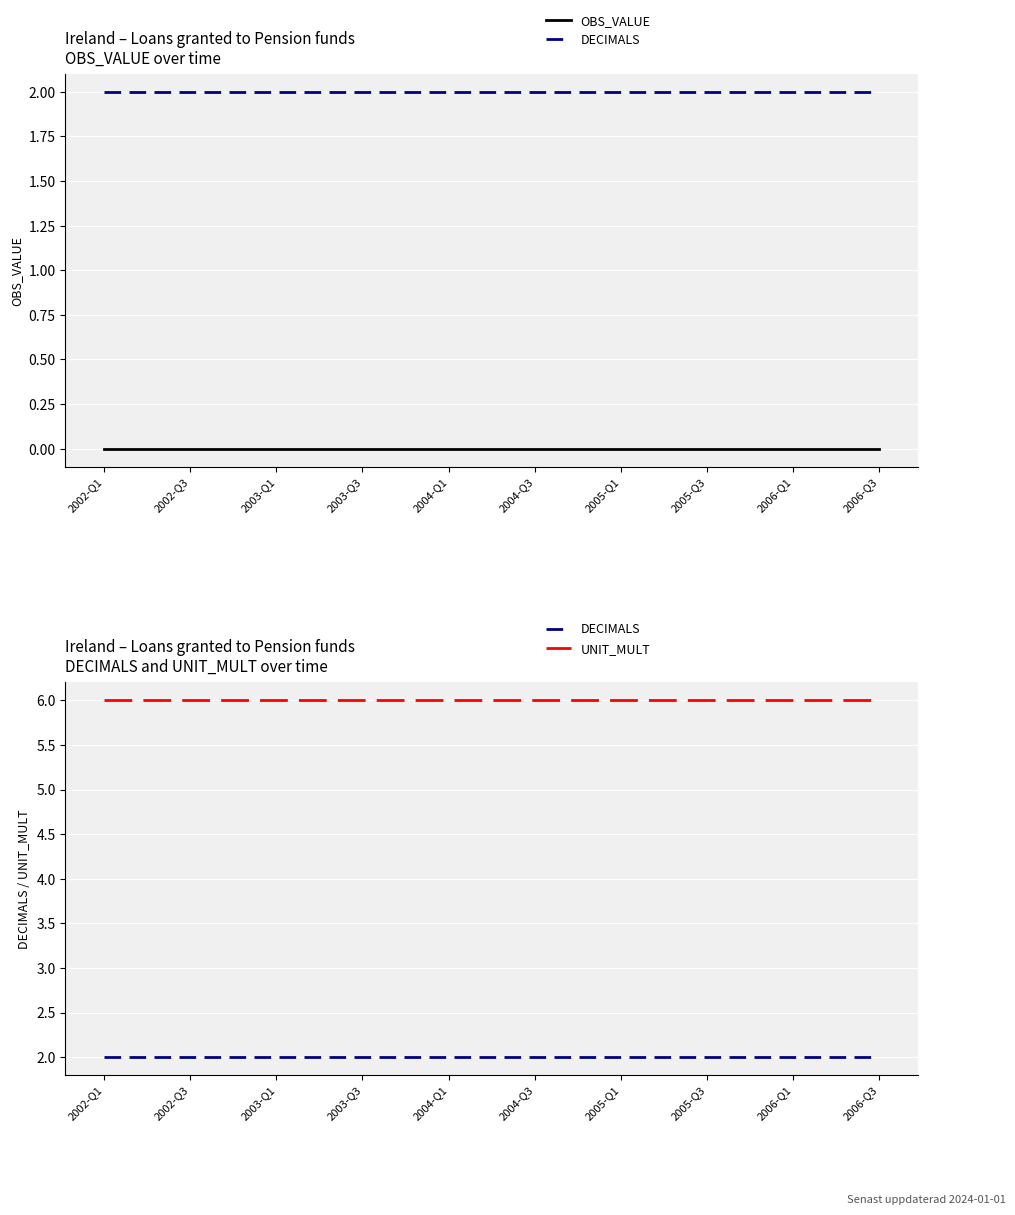

How many lines are shown in the chart?

3